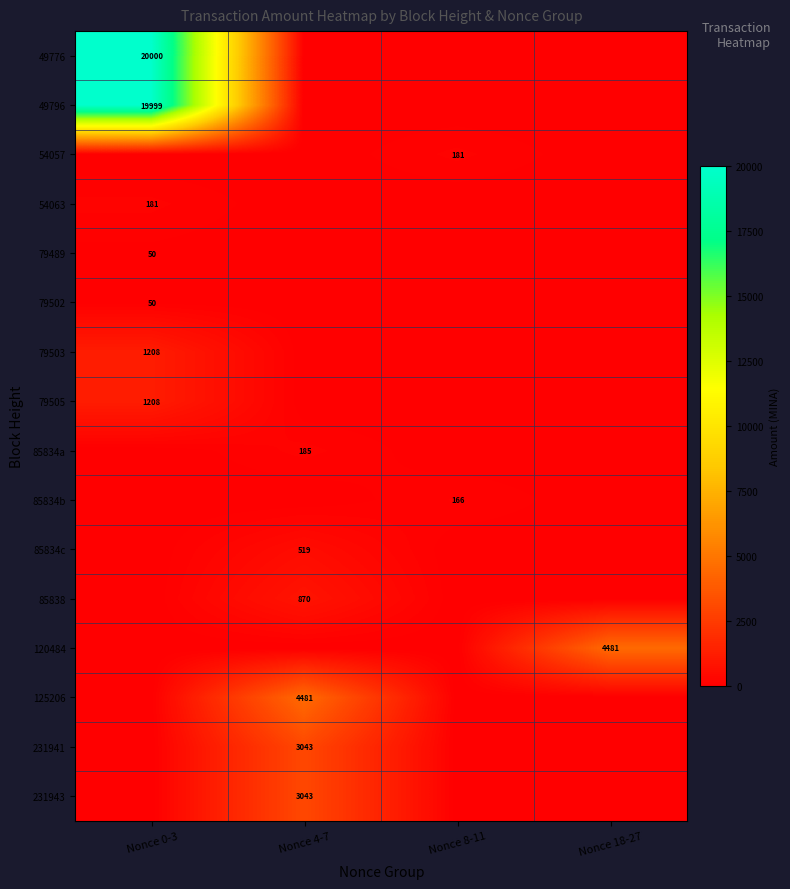

True or false: 79505 has a value of 412 at Nonce 0-3.

False